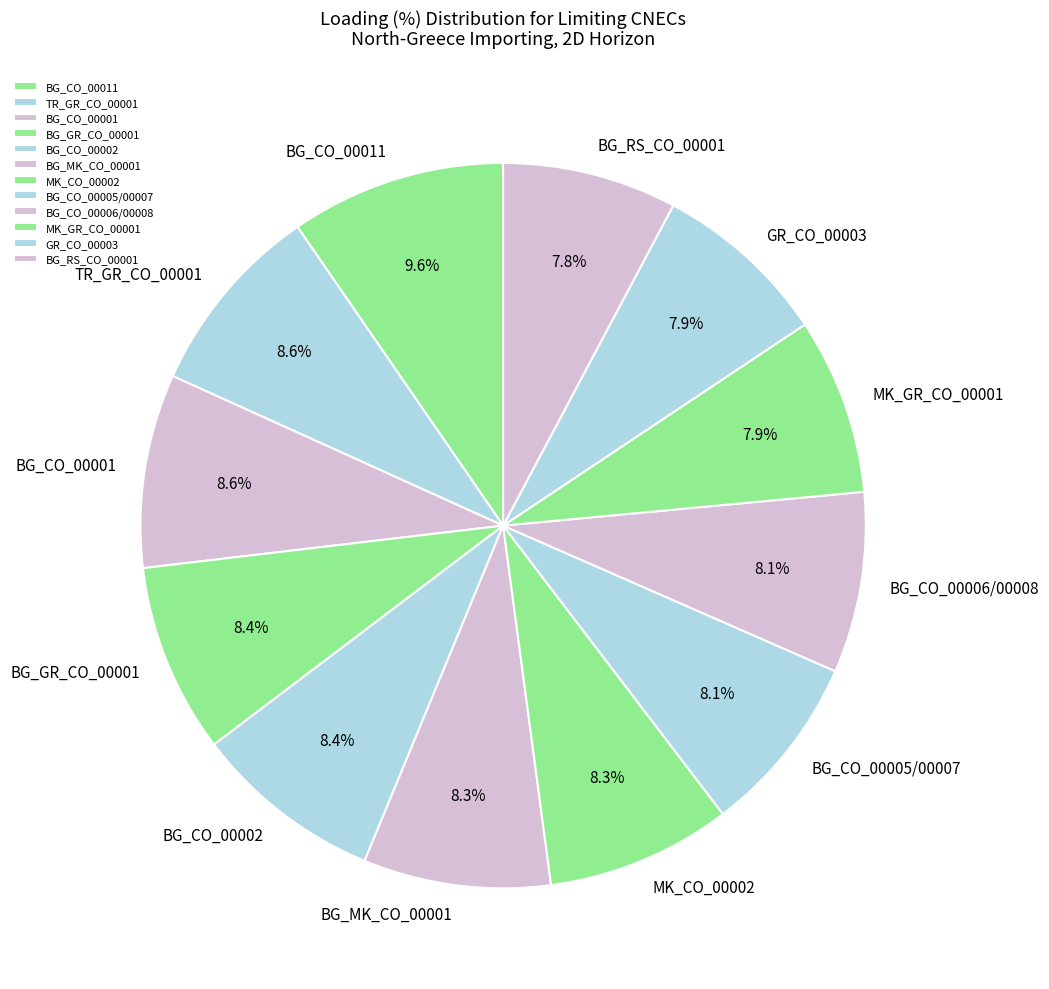

How many slices are in this pie chart?

12